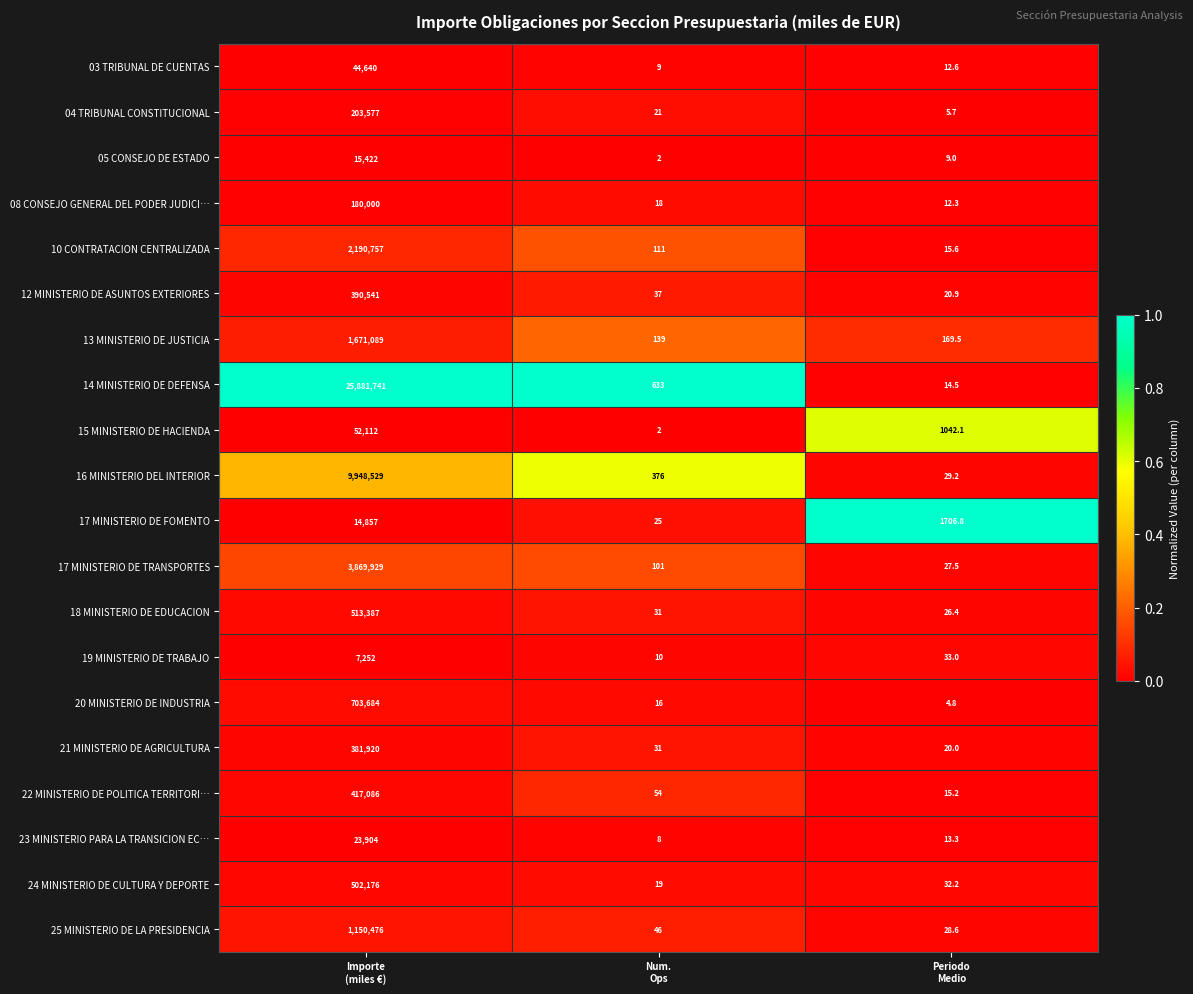

Rank the series by their maximum value, from highest to lowest.

14 MINISTERIO DE DEFENSA, 16 MINISTERIO DEL INTERIOR, 17 MINISTERIO DE TRANSPORTES, 10 CONTRATACION CENTRALIZADA, 13 MINISTERIO DE JUSTICIA, 25 MINISTERIO DE LA PRESIDENCIA, 20 MINISTERIO DE INDUSTRIA, 18 MINISTERIO DE EDUCACION, 24 MINISTERIO DE CULTURA Y DEPORTE, 22 MINISTERIO DE POLITICA TERRITORI…, 12 MINISTERIO DE ASUNTOS EXTERIORES, 21 MINISTERIO DE AGRICULTURA, 04 TRIBUNAL CONSTITUCIONAL, 08 CONSEJO GENERAL DEL PODER JUDICI…, 15 MINISTERIO DE HACIENDA, 03 TRIBUNAL DE CUENTAS, 23 MINISTERIO PARA LA TRANSICION EC…, 05 CONSEJO DE ESTADO, 17 MINISTERIO DE FOMENTO, 19 MINISTERIO DE TRABAJO